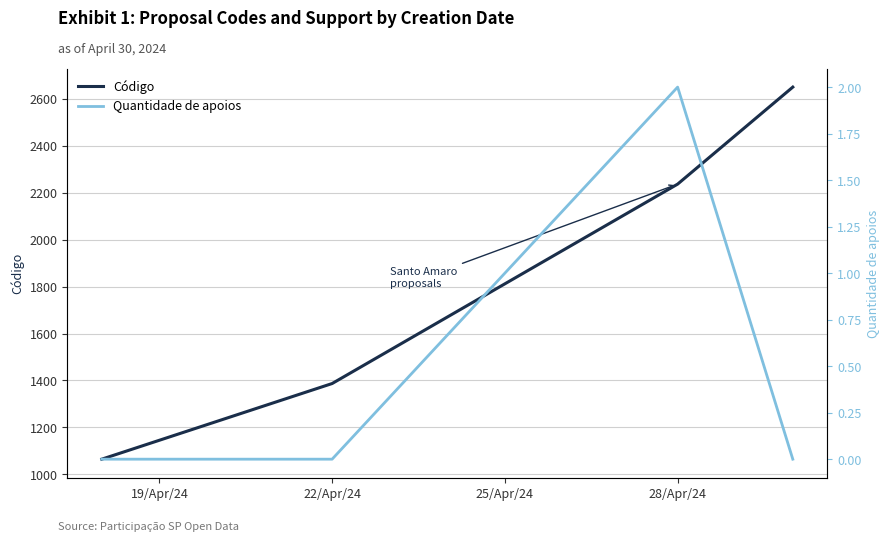

What is the maximum value for Código?

2649